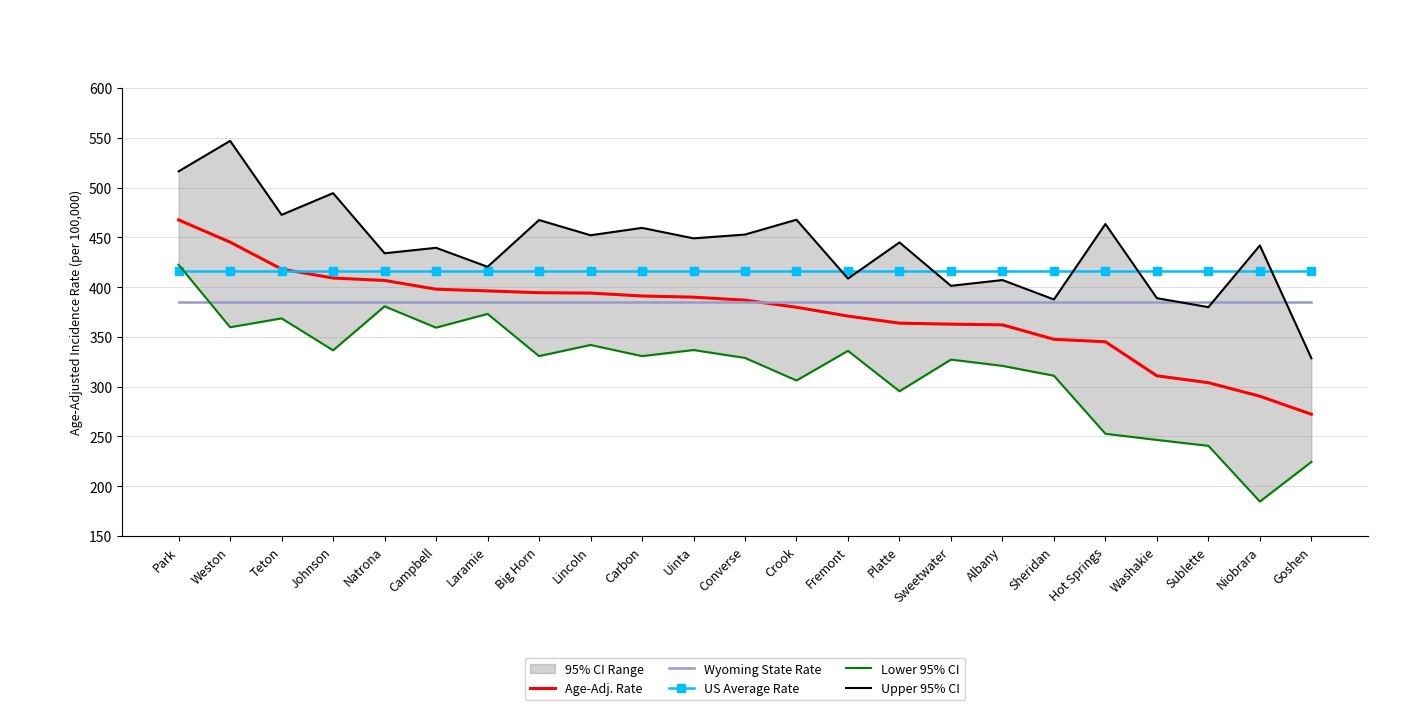

Where is Wyoming State Rate nearest to the value 384?

Park